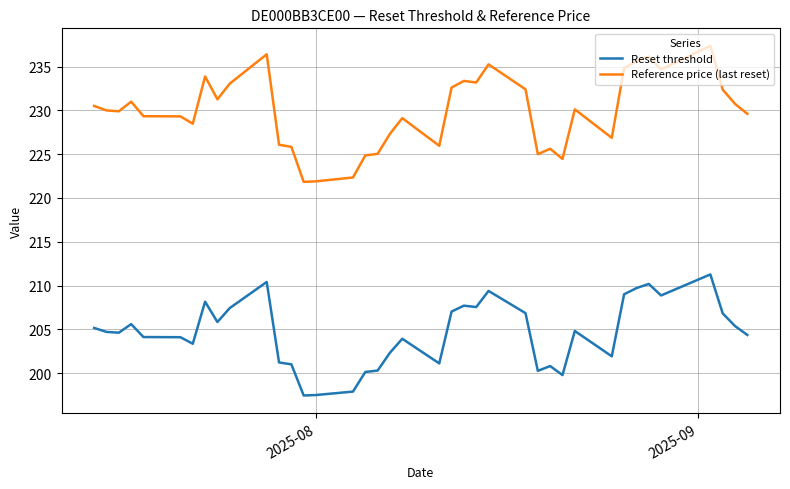

True or false: Reset threshold and Reference price (last reset) intersect in this chart.

False